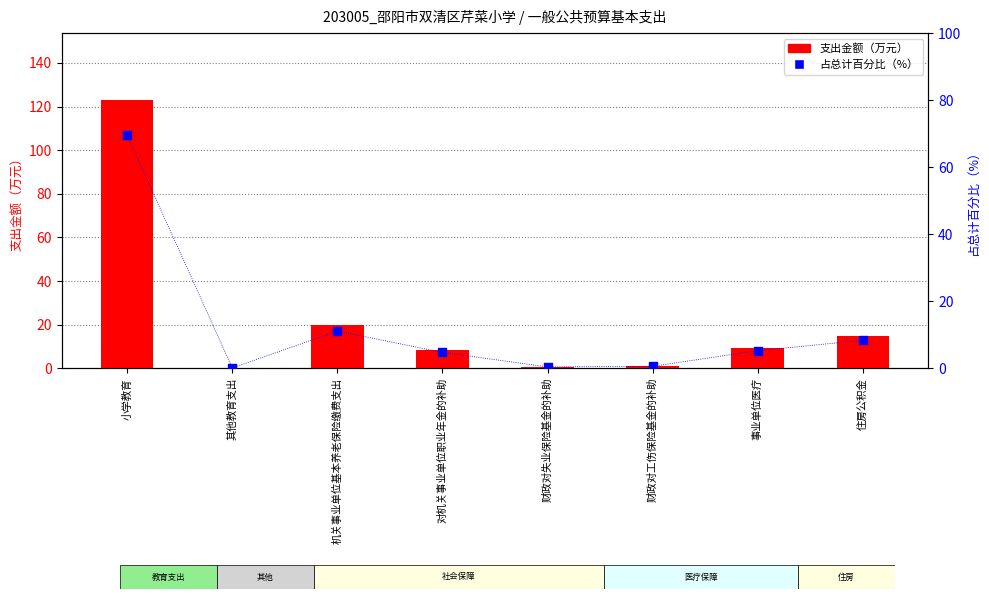

At how many categories does at least one series exceed 4?

5